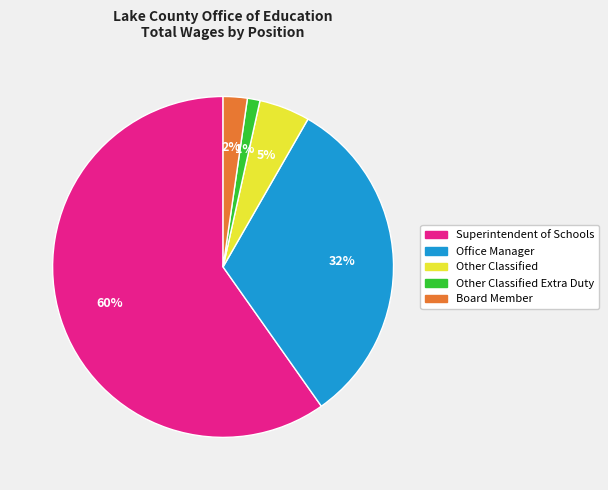

Is there a majority slice in this chart?

Yes